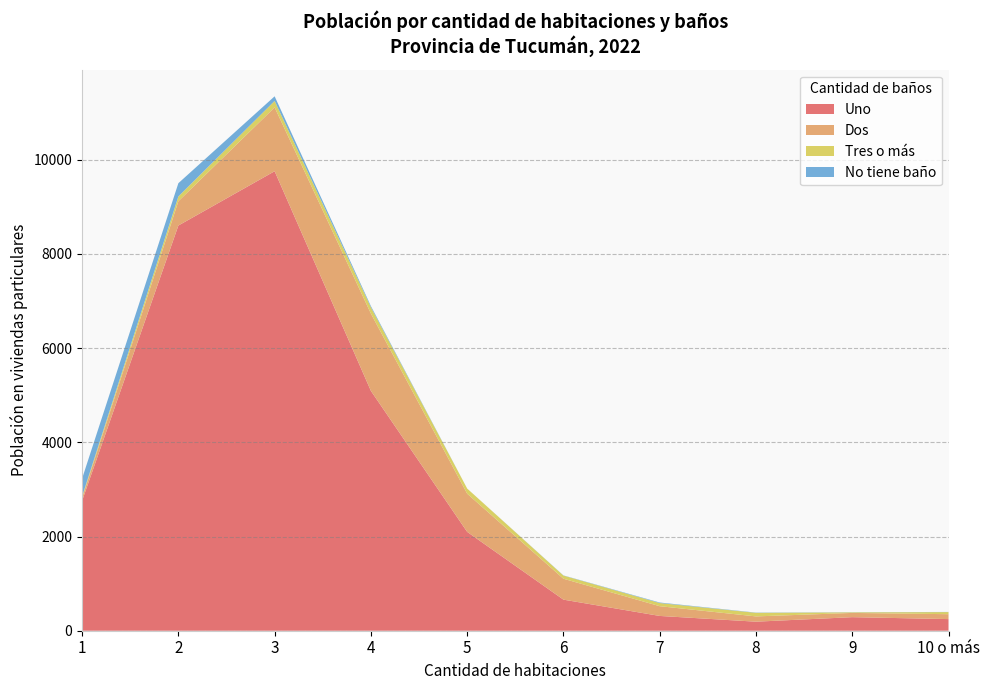

Reading left to right, extract all data points from this chart.

Uno: 2760	8604	9757	5093	2099	660	314	192	288	247
Dos: 63	516	1356	1641	811	444	207	112	90	104
Tres o más: 27	102	137	134	109	67	67	76	12	45
No tiene baño: 382	281	98	25	0	4	11	5	3	3